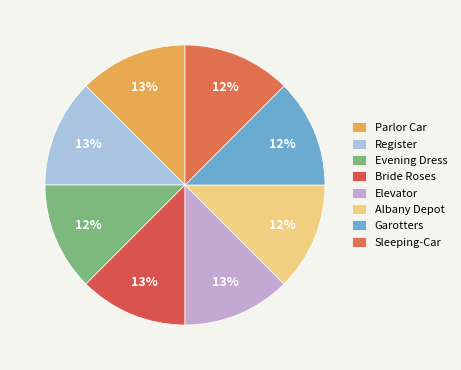

Is there any slice that represents more than half of the pie?

No